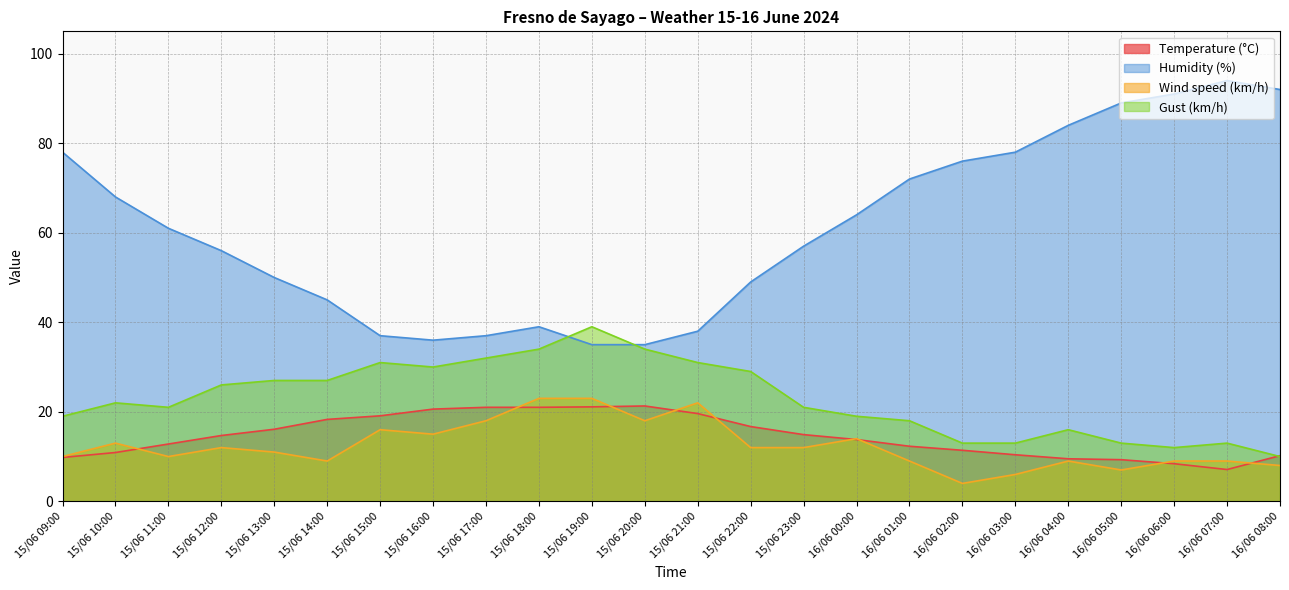

In Humidity (%), how many points are lower than both neighbors (excluding endpoints)?

1